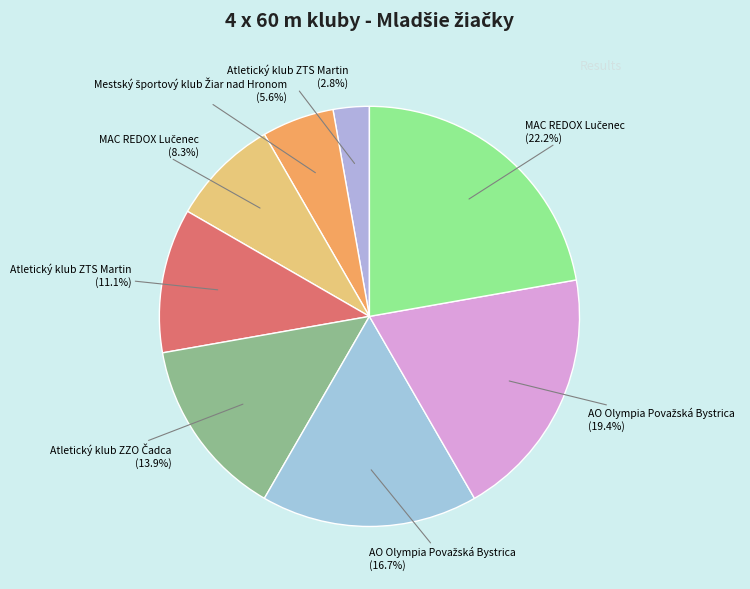

Count the number of slices in the pie.

8